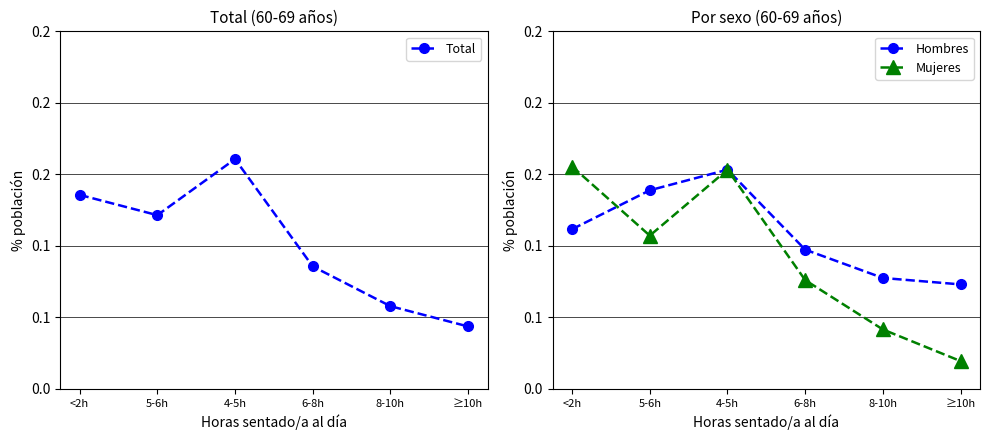

What is the sum of the Hombres values at ≥10h and <2h?

0.2